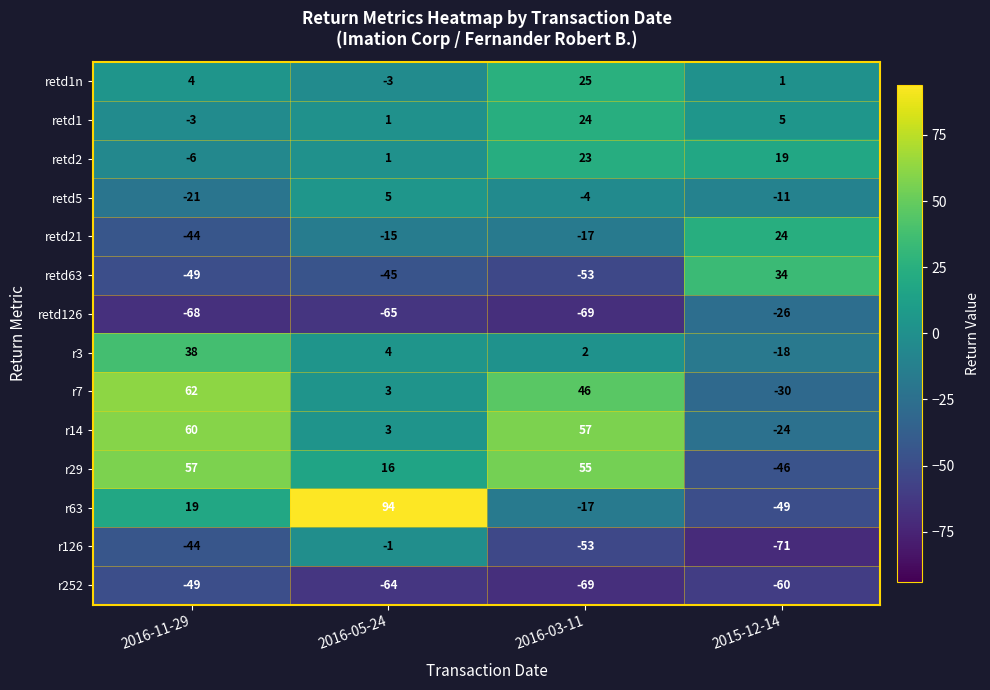

At which label is retd2 closest to 8?

2016-05-24